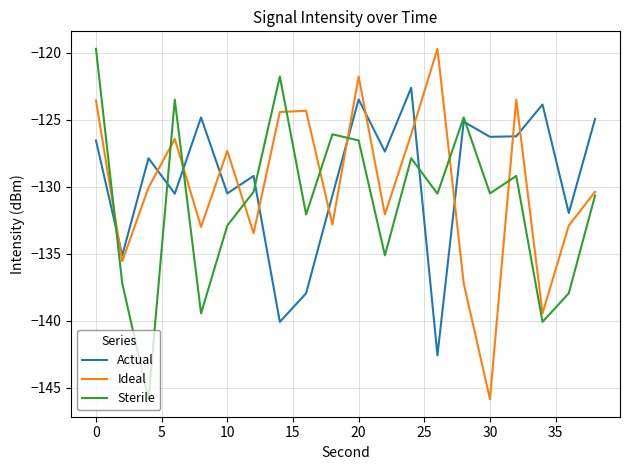

What is the smallest value displayed?

-145.9